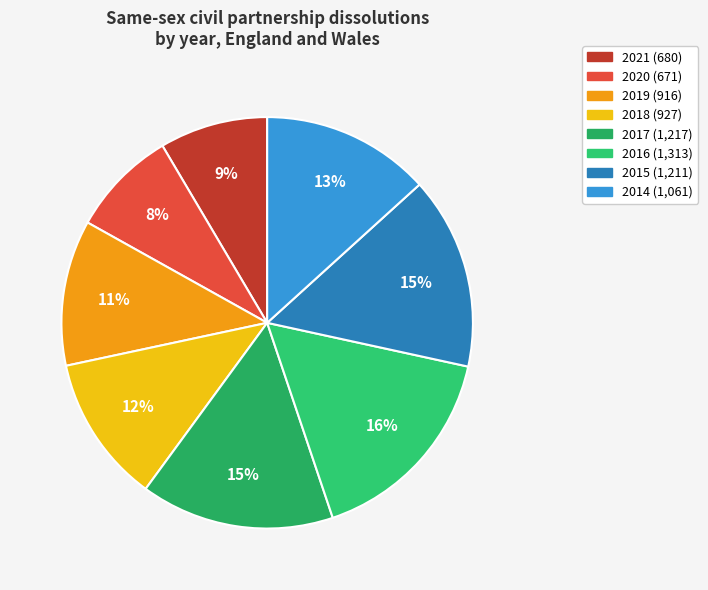

Do 2017 and 2014 together represent more than half of the pie?

No